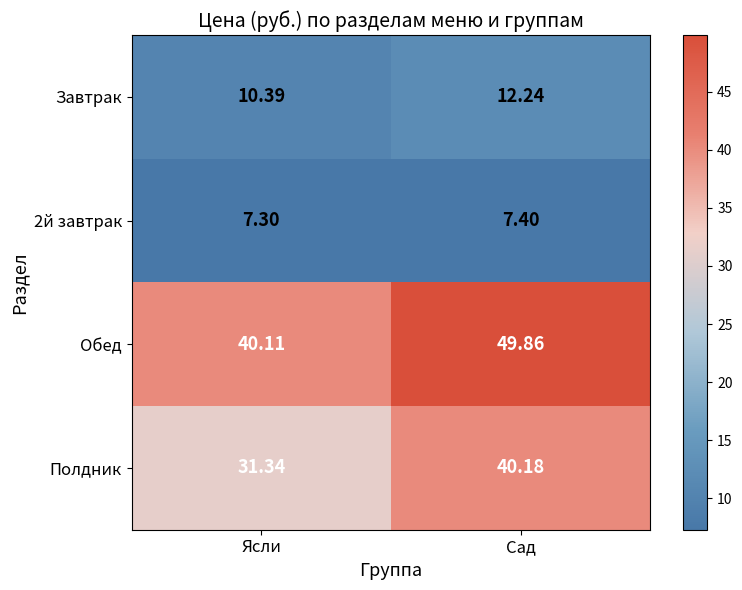

Which series has the largest range (max minus min)?

Обед